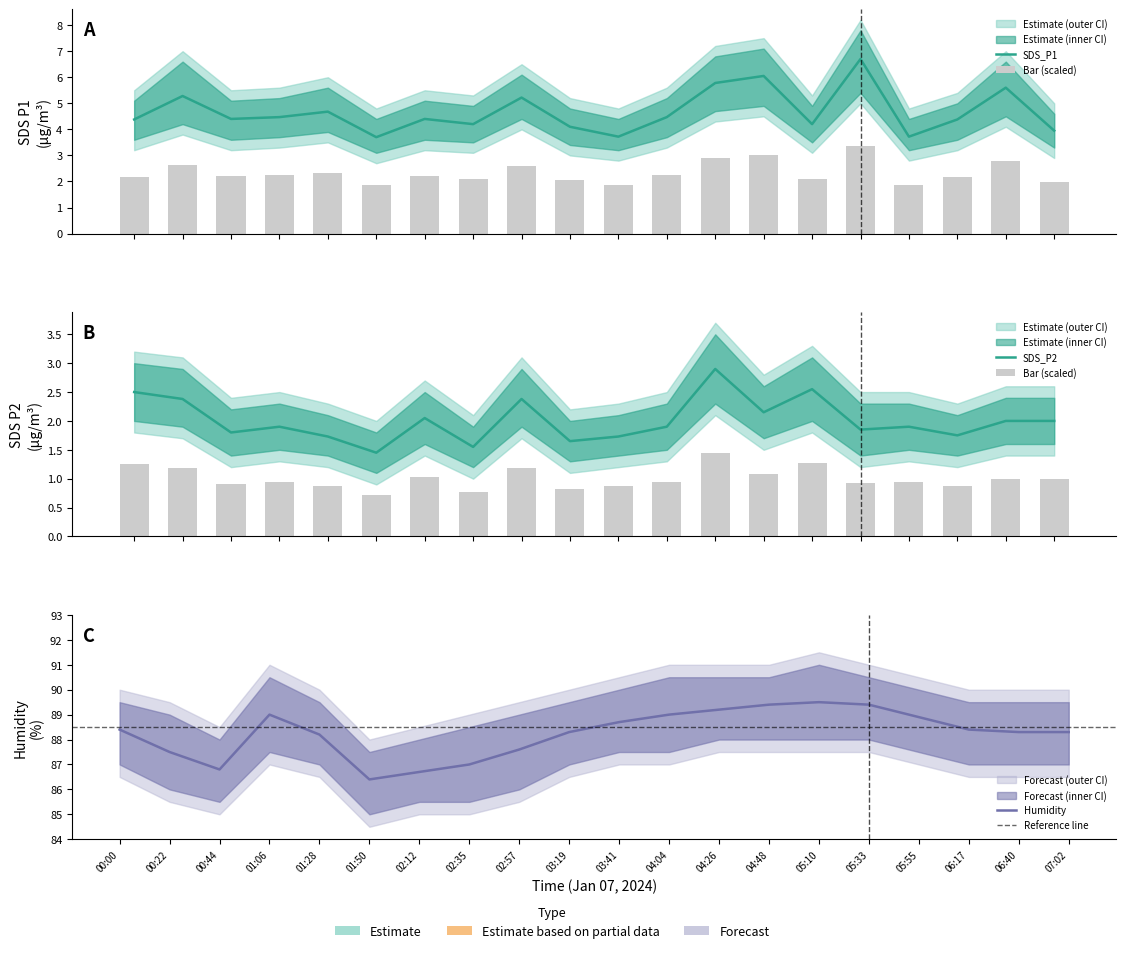

At which category is the sum across all series the highest?

05:33